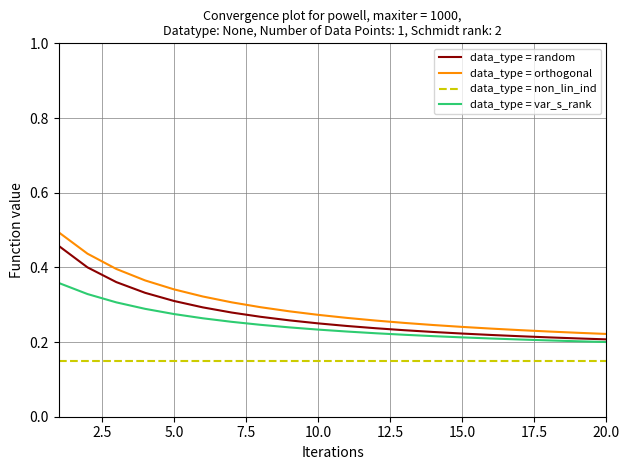

Which series has the largest range (max minus min)?

data_type = orthogonal